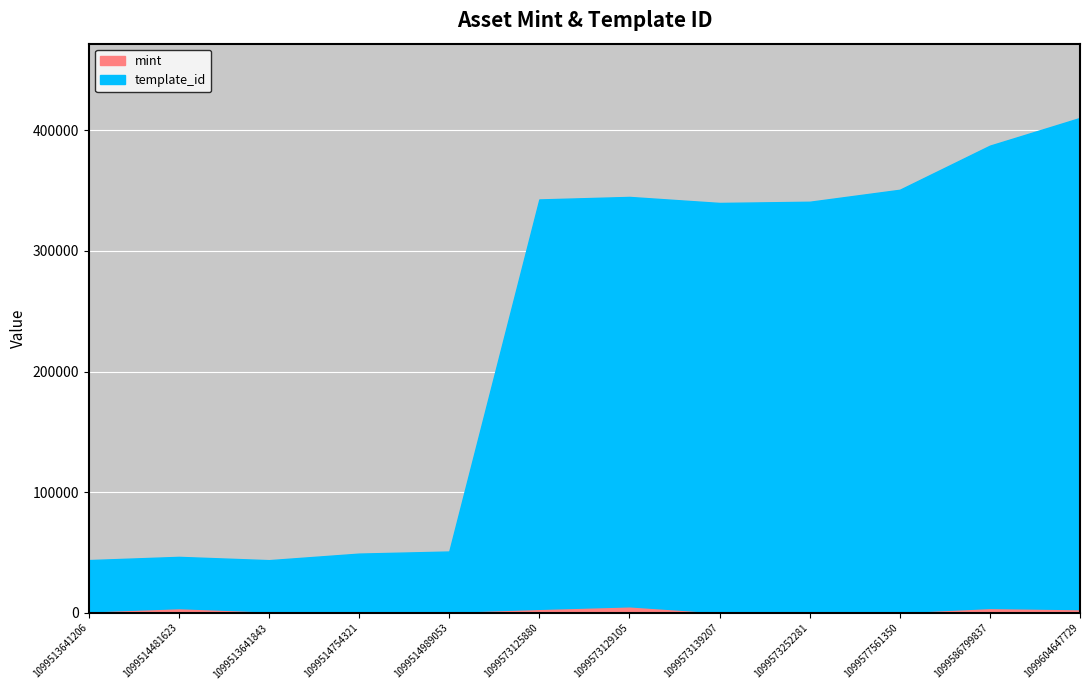

What is the average value of the template_id series?

226901